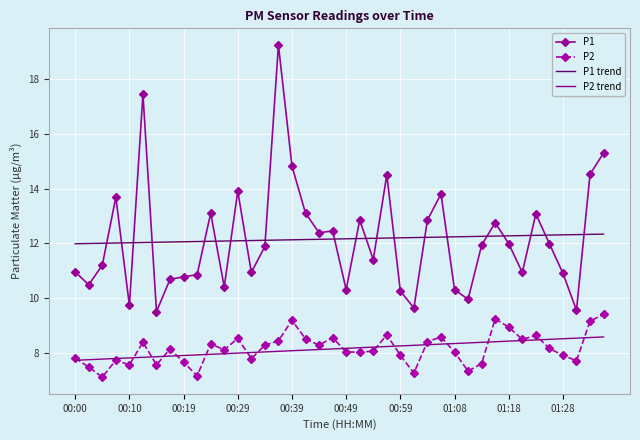

Rank the series by their maximum value, from highest to lowest.

P1, P1 trend, P2, P2 trend